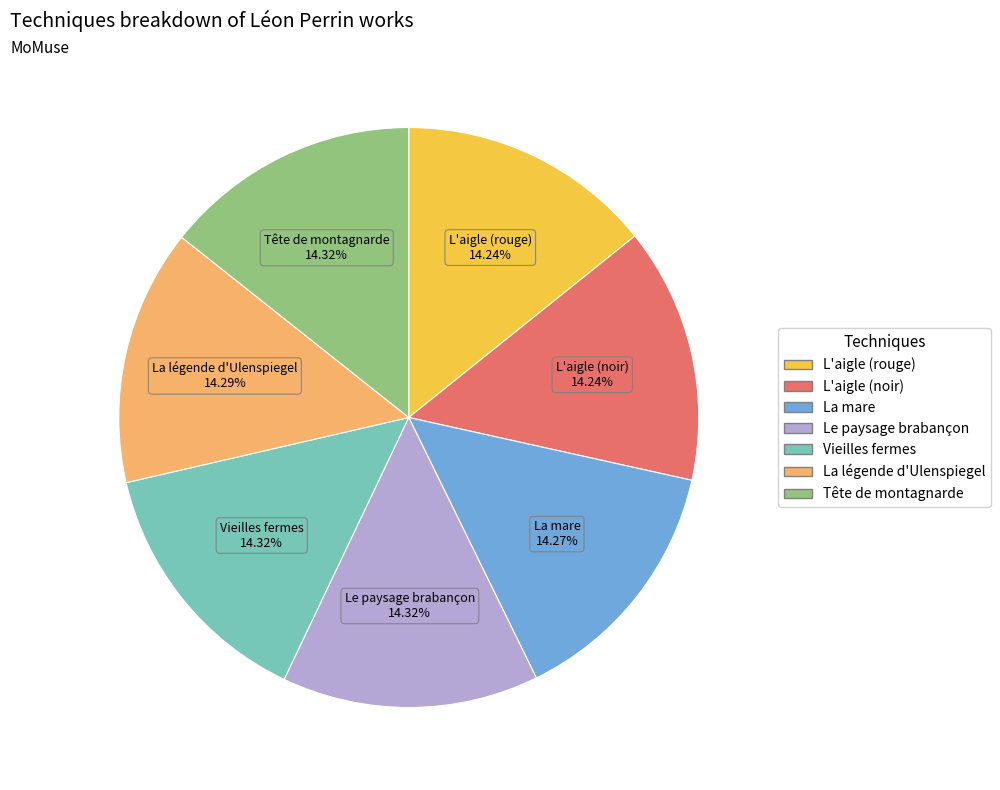

Is there a majority slice in this chart?

No